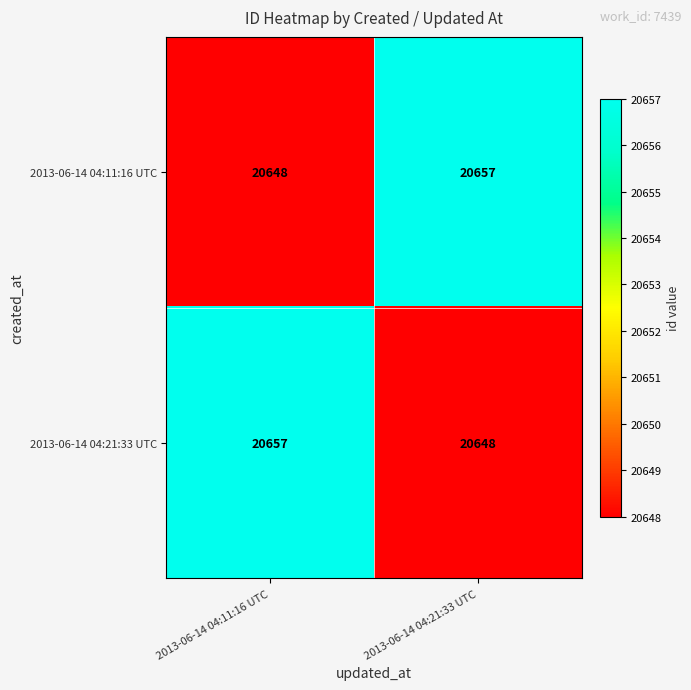

Reading left to right, what are all the values shown in this chart?

2013-06-14 04:11:16 UTC: 20648	20657
2013-06-14 04:21:33 UTC: 20657	20648